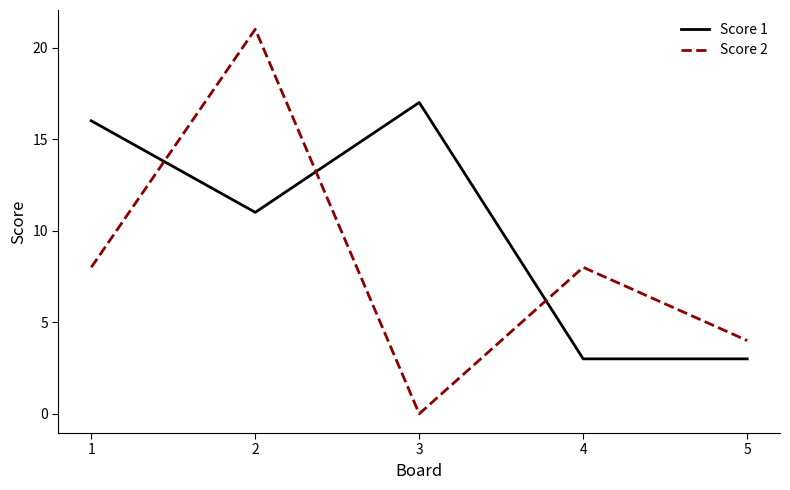

Which series changed the most between 2 and 4?

Score 2